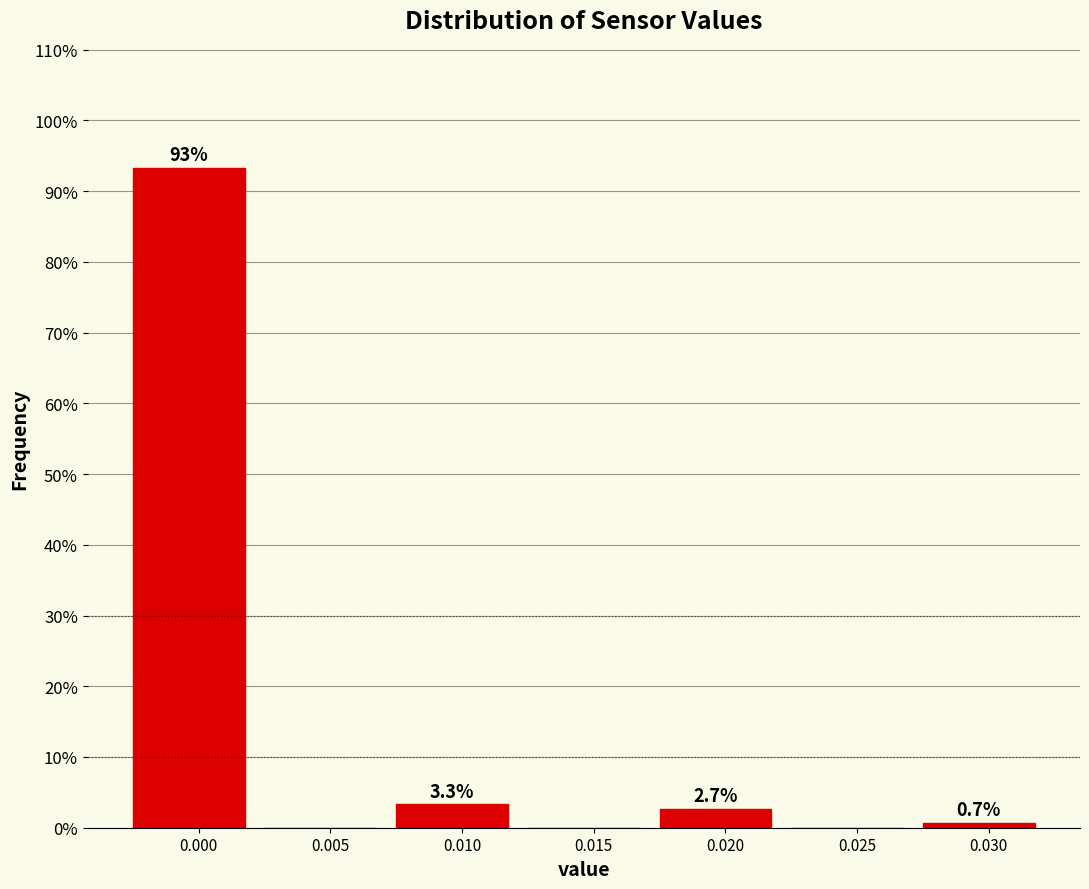

Reading right to left, transcribe all the data shown in this chart.

0.030=0.7	0.025=0.0	0.020=2.7	0.015=0.0	0.010=3.3	0.005=0.0	0.000=93.3